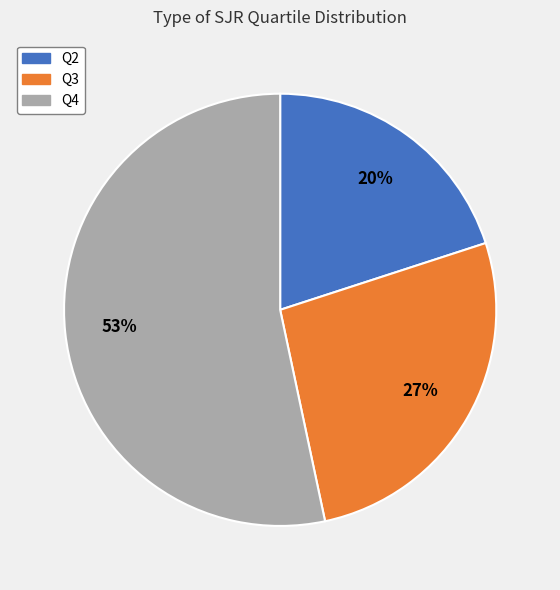

Rank the categories by value from highest to lowest.

Q4, Q3, Q2